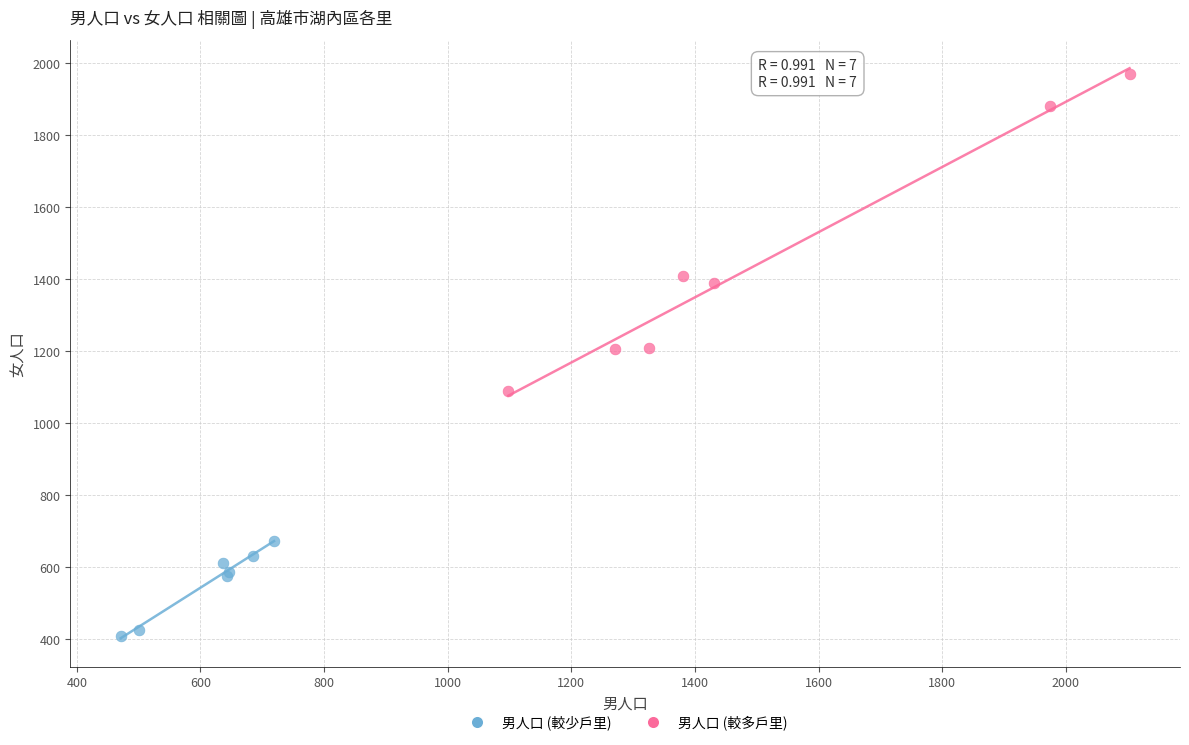

Which series reaches the maximum Y coordinate?

男人口 (較多戶里)